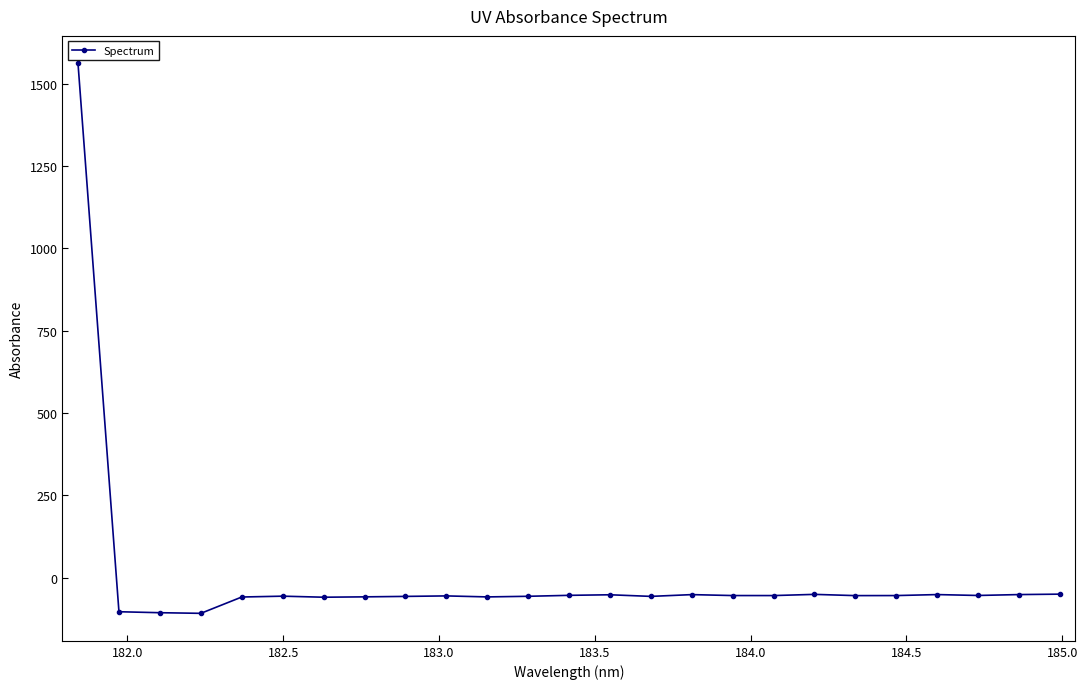

What is the smallest value displayed?

-107.9